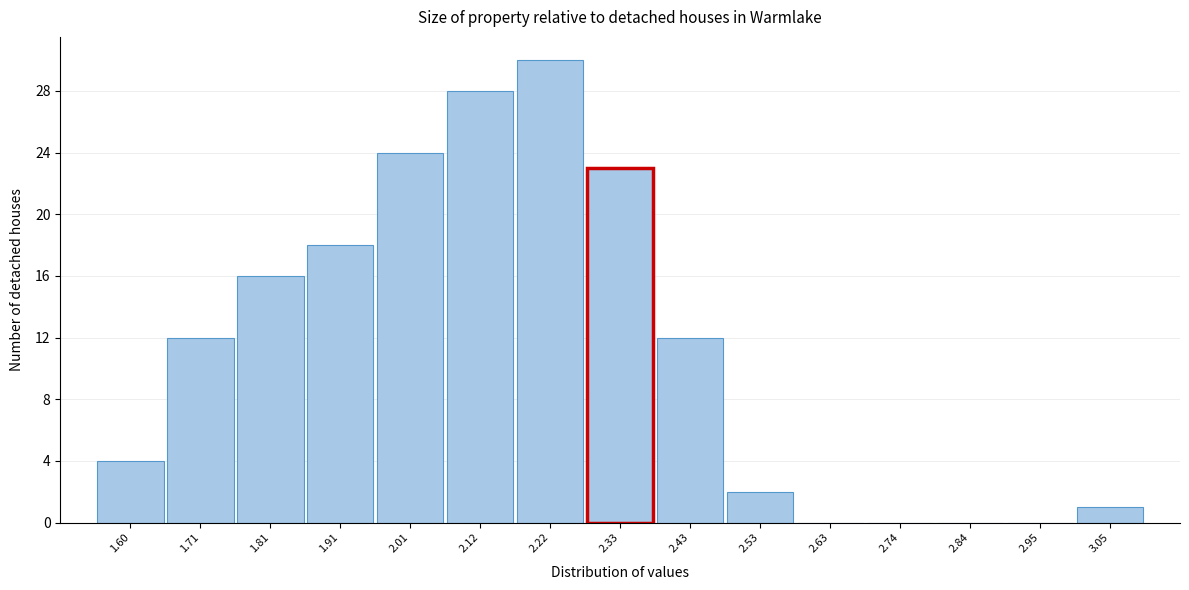

Reading left to right, list every bar in this chart as the range it spans on the x-axis followed by its height. Neither the bar edges nor the heights are printed on the chart, so give them approximately, as read against the axes.

1.56 to 1.66: 4
1.66 to 1.76: 12
1.76 to 1.86: 16
1.86 to 1.96: 18
1.96 to 2.06: 24
2.06 to 2.18: 28
2.18 to 2.28: 30
2.28 to 2.38: 23
2.38 to 2.48: 12
2.48 to 2.58: 2
2.58 to 2.68: 0
2.68 to 2.80: 0
2.80 to 2.90: 0
2.90 to 3.00: 0
3.00 to 3.10: 1